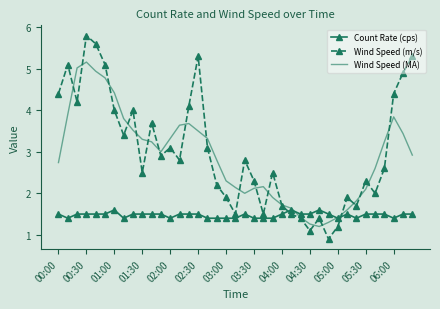

Which series has the widest spread of values?

Wind Speed (m/s)